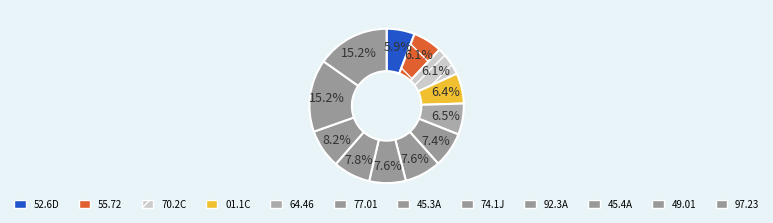

How many segments does this pie chart have?

12